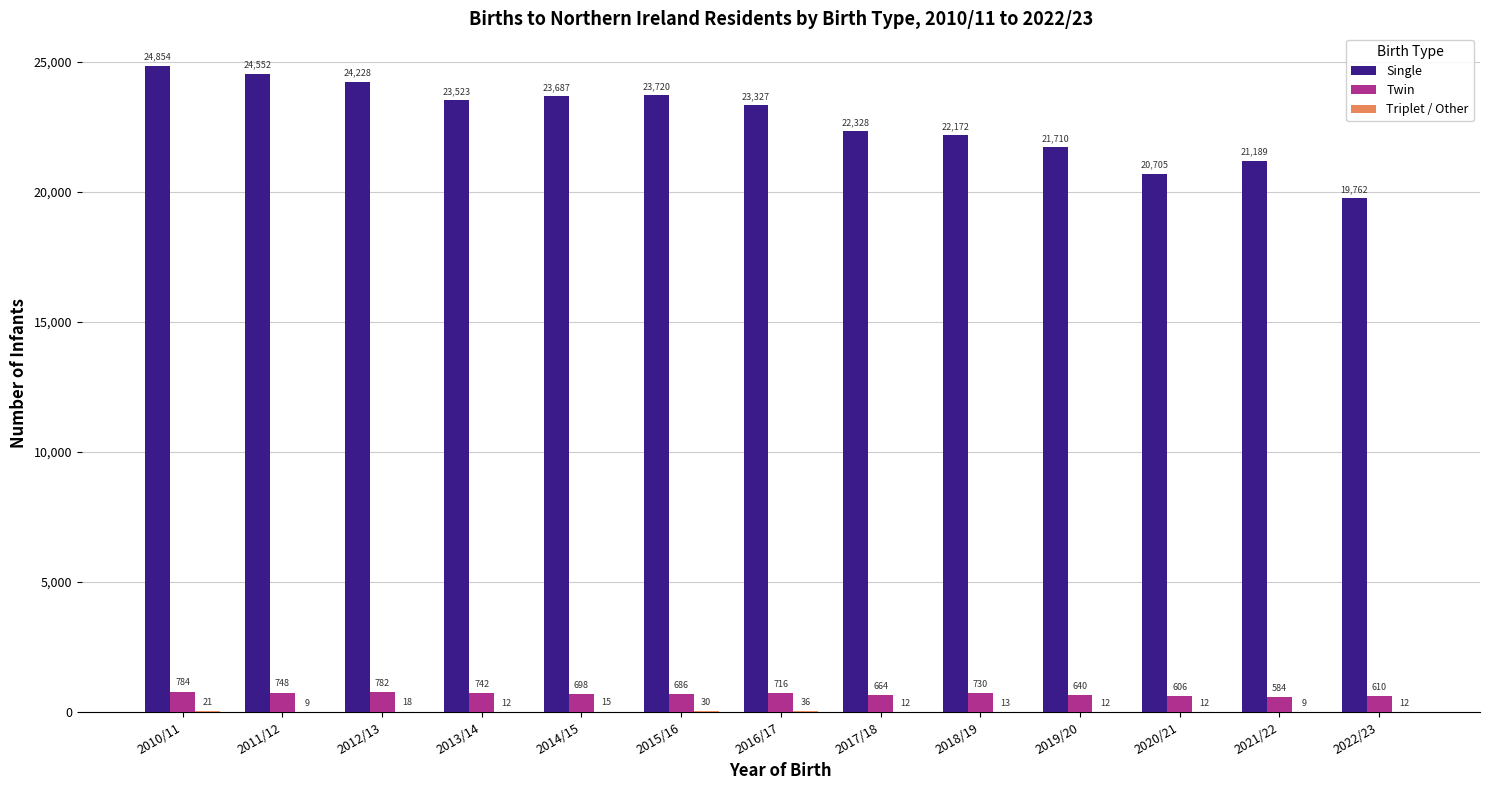

Read the Single value at 2013/14, to the nearest 50.

23500